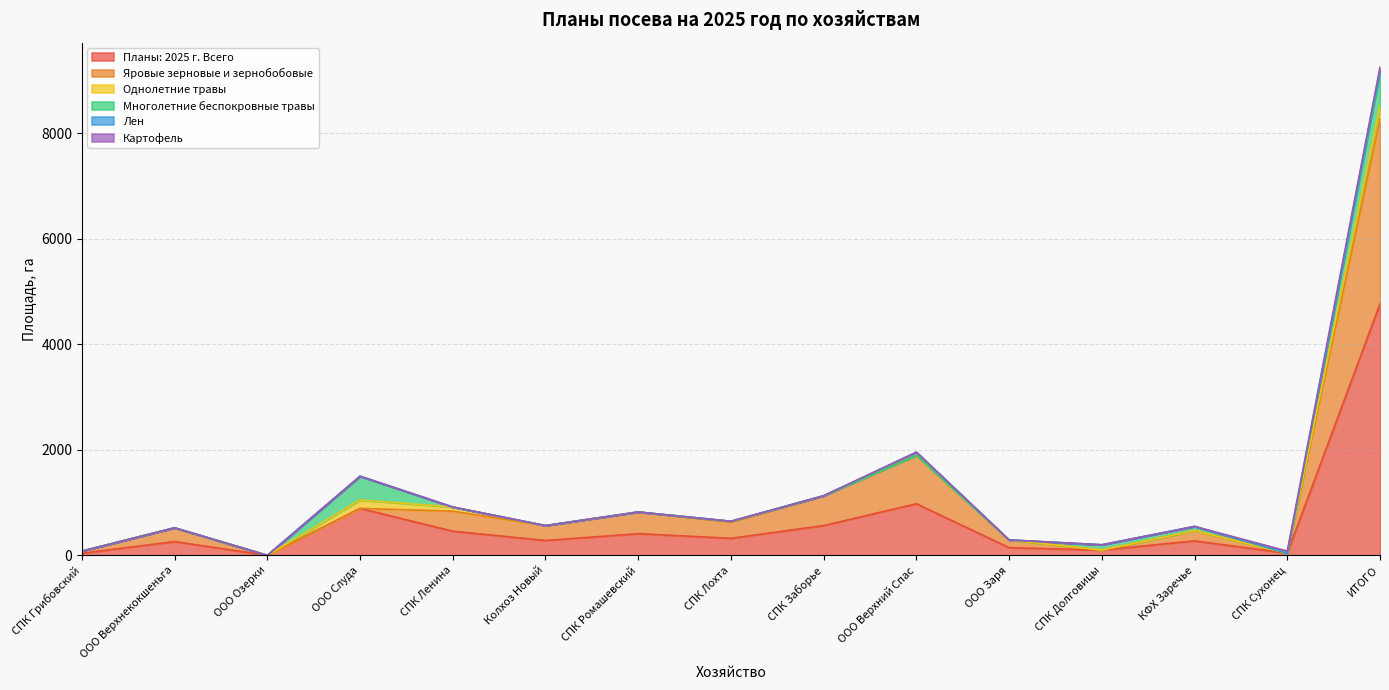

Reading left to right, transcribe all the data shown in this chart.

Планы: 2025 г. Всего: 40.0	261.0	0.0	890.0	458.0	282.0	411.0	323.0	565.0	978.0	146.0	100.0	274.0	40.5	4768.5
Яровые зерновые и зернобобовые: 40.0	261.0	0.0	0.0	380.0	282.0	411.0	308.0	565.0	918.0	146.0	0.0	194.0	0.0	3505.0
Однолетние травы: 0.0	0.0	0.0	160.0	78.0	0.0	0.0	15.0	0.0	0.0	0.0	0.0	0.0	0.0	253.0
Многолетние беспокровные травы: 0.0	0.0	0.0	450.0	0.0	0.0	0.0	0.0	0.0	0.0	0.0	100.0	80.0	0.0	630.0
Лен: 0.0	0.0	0.0	0.0	0.0	0.0	0.0	0.0	0.0	60.0	0.0	0.0	0.0	0.0	60.0
Картофель: 0.0	0.0	0.0	0.0	0.0	0.0	0.0	0.0	0.0	0.0	0.0	0.0	0.0	40.5	40.5